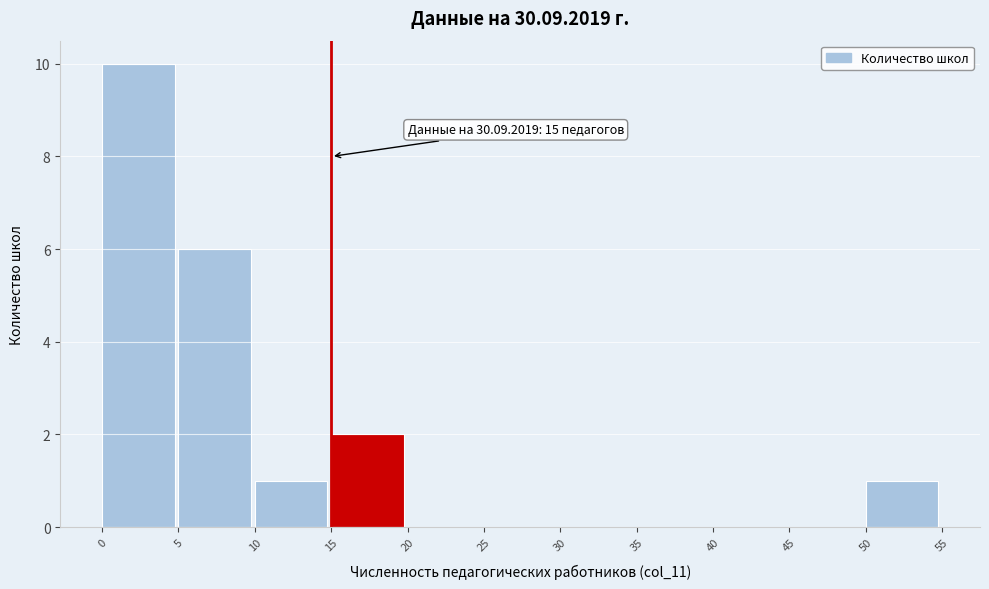

Over which range of the x-axis is the bar tallest?

0 to 5